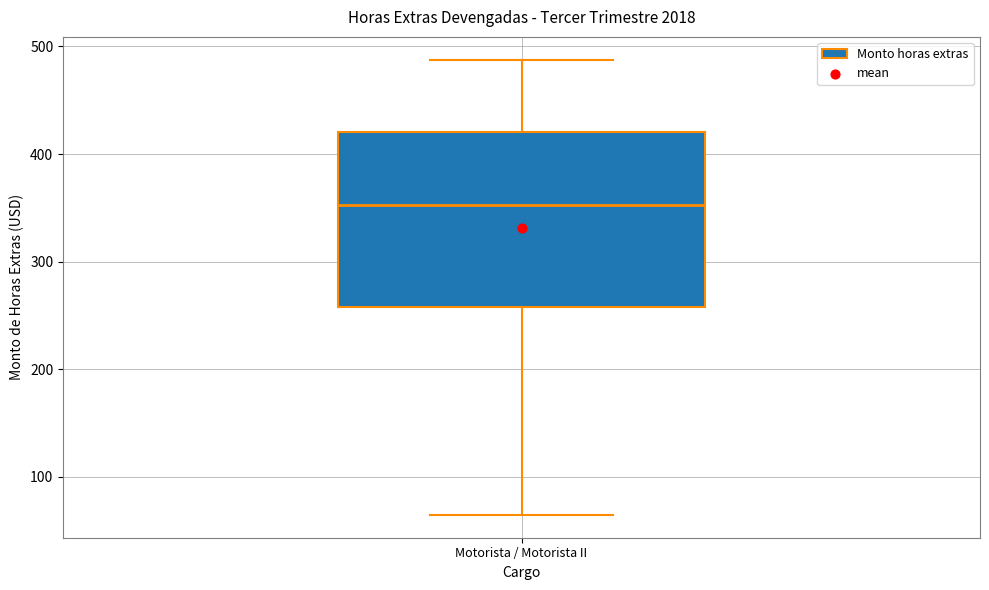

Where does the upper whisker of the box for Motorista / Motorista II end on the y-axis? The values are not printed on the chart, so give them approximately, as read against the axis.

490